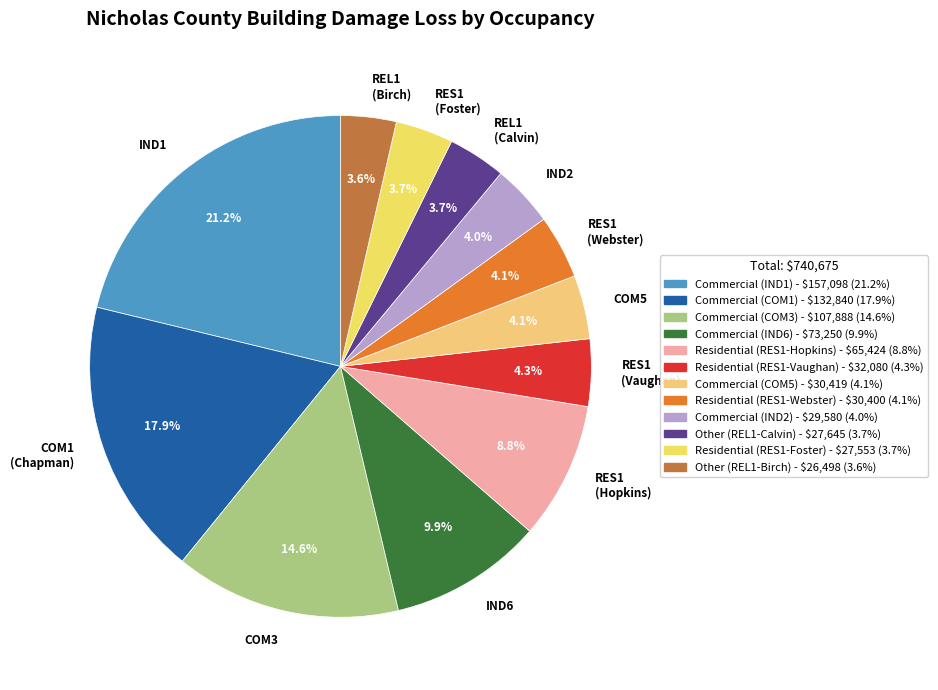

Which slice is the largest?

IND1